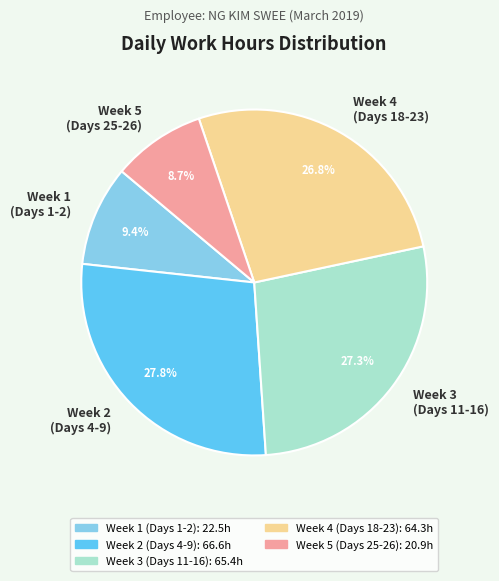

How many segments does this pie chart have?

5